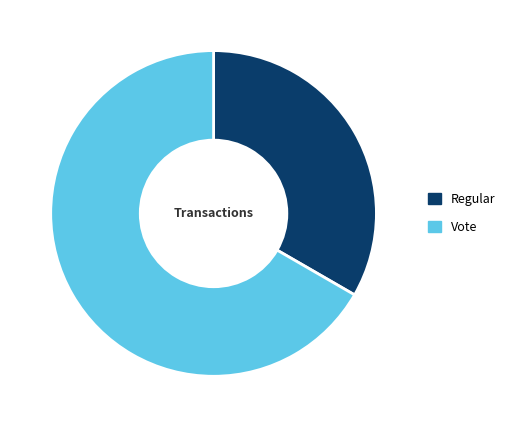

Count the number of slices in the pie.

2